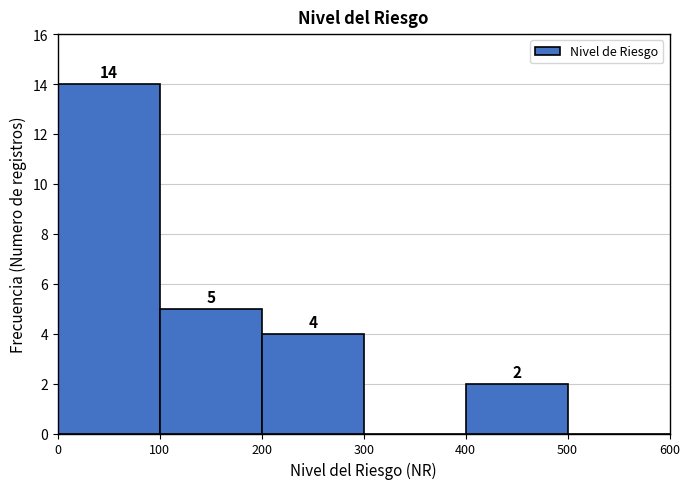

Over which range of the x-axis is the bar tallest?

0 to 100